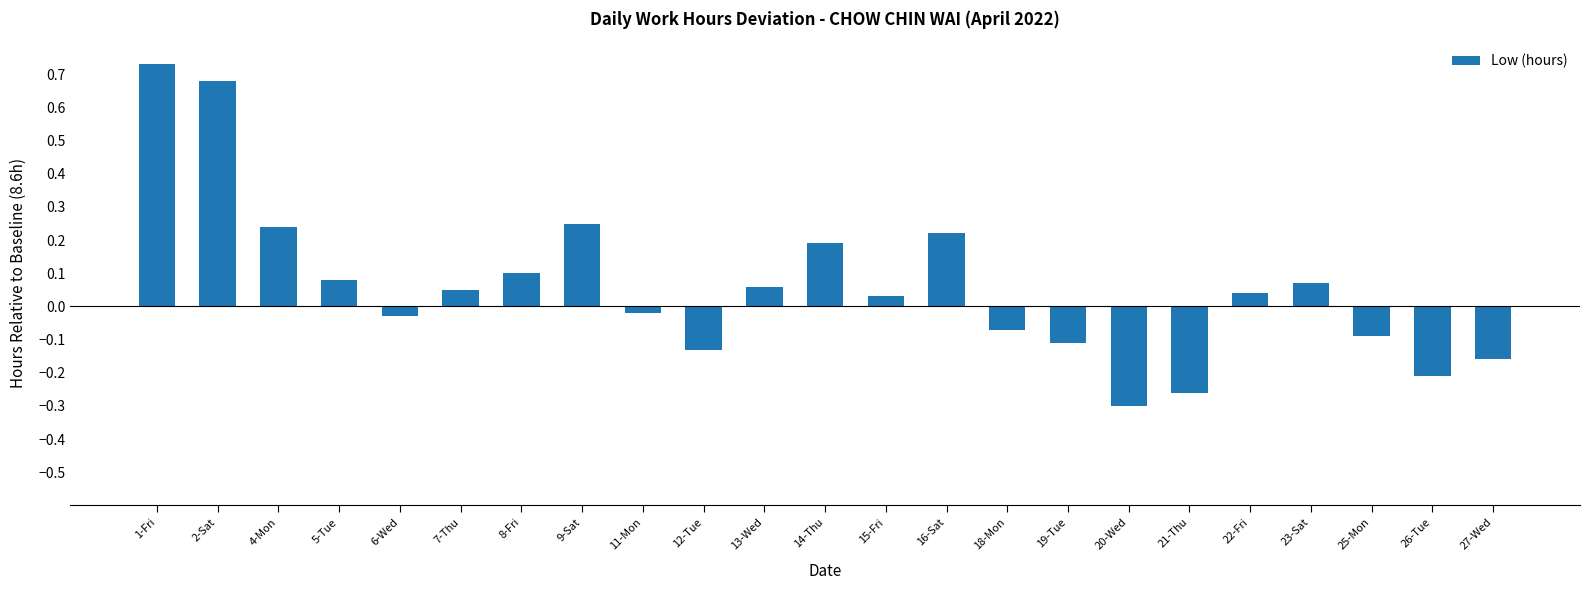

What is the difference between the values at 26-Tue and 13-Wed?

0.3